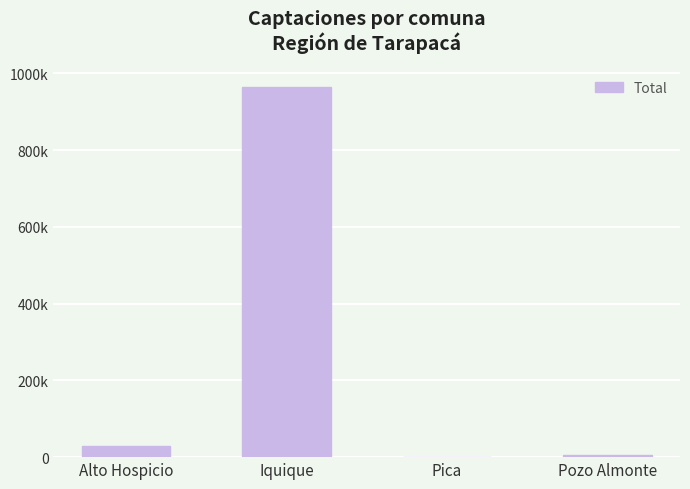

What is the change in value from Alto Hospicio to Iquique?

+934245.8